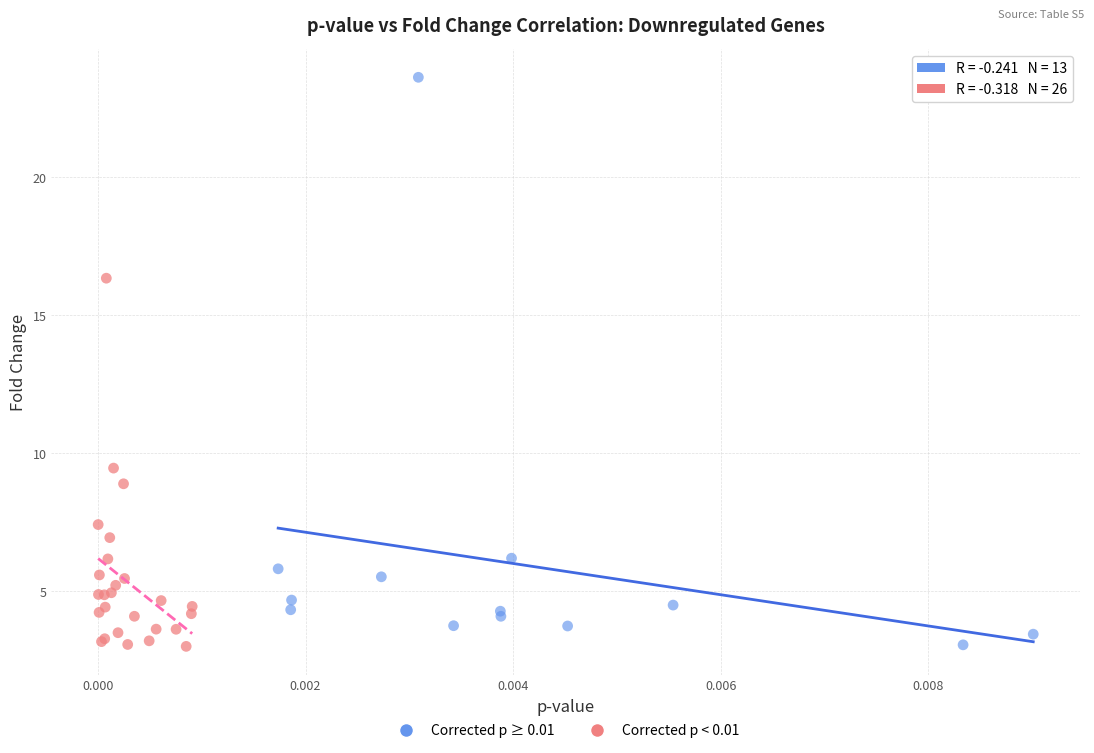

Which series has the widest spread of Y values?

Corrected p ≥ 0.01